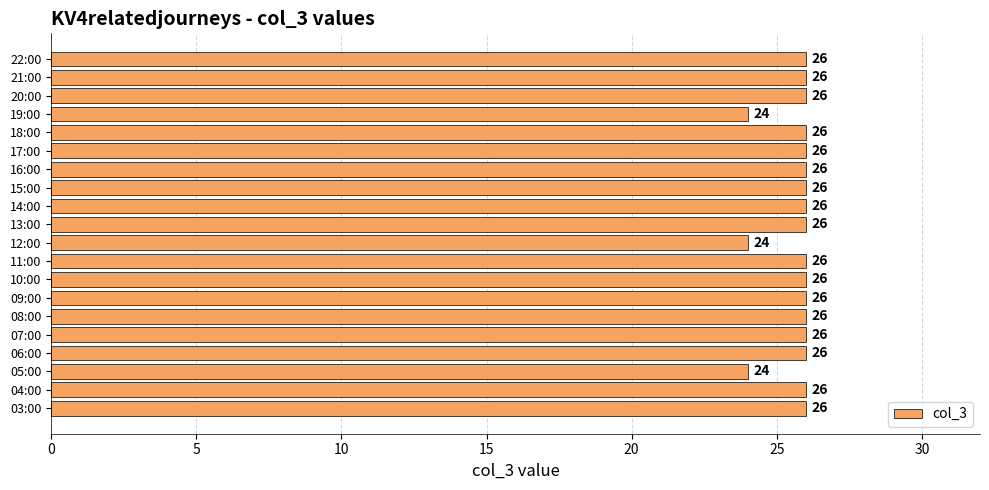

What is the greatest value displayed?

26